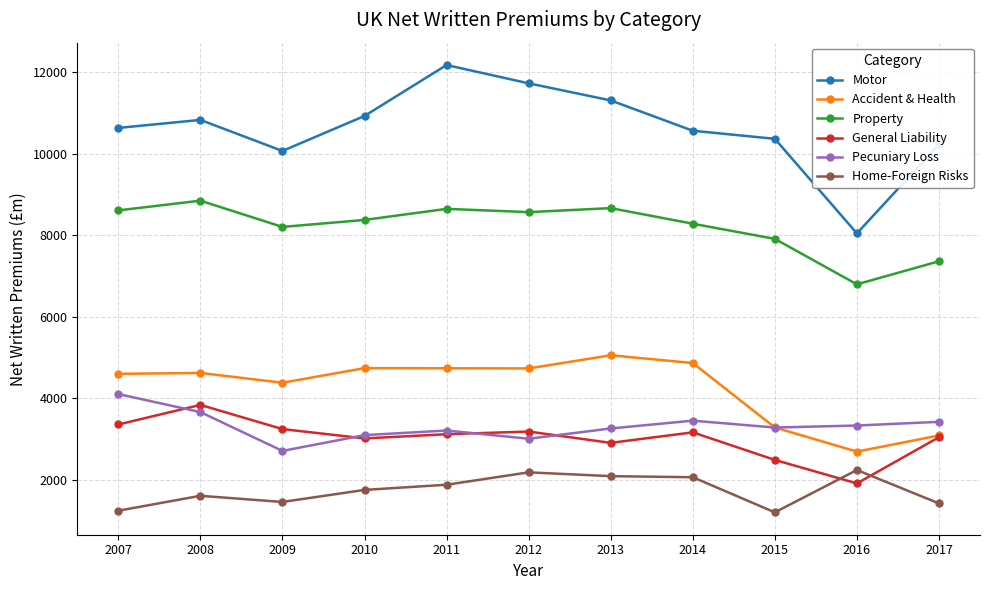

What is the spread (max minus min) of values at 2009?

8617.7